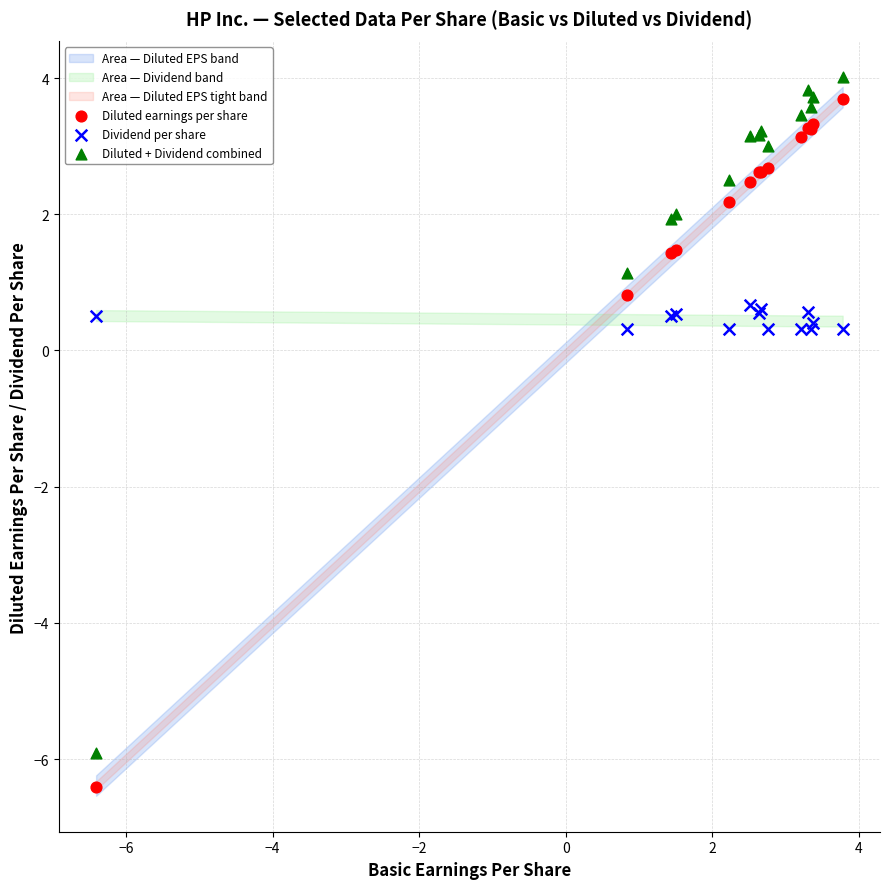

Which series has the largest Y range (max minus min)?

Diluted earnings per share